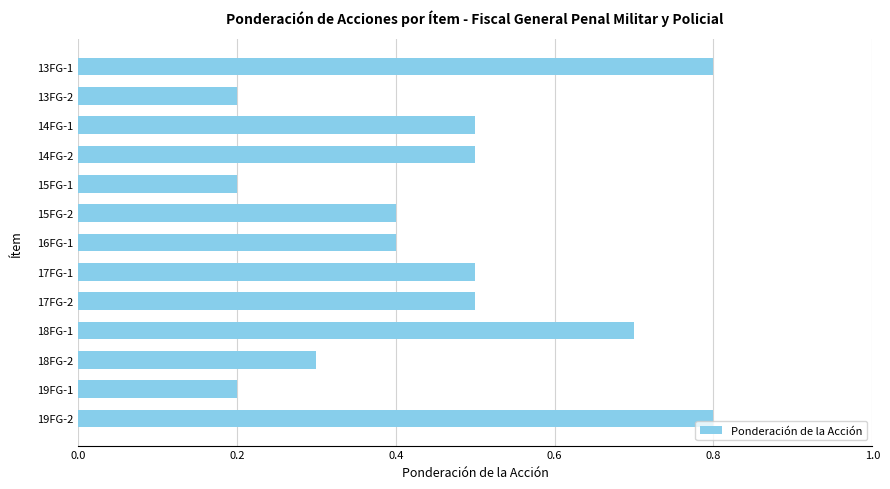

The value at 13FG-2 is 0.2. True or false?

True